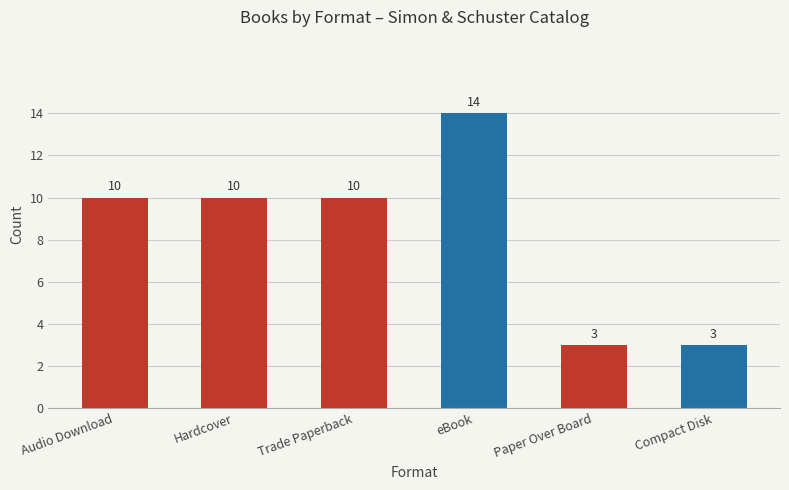

What position from the right is Audio Download?

6